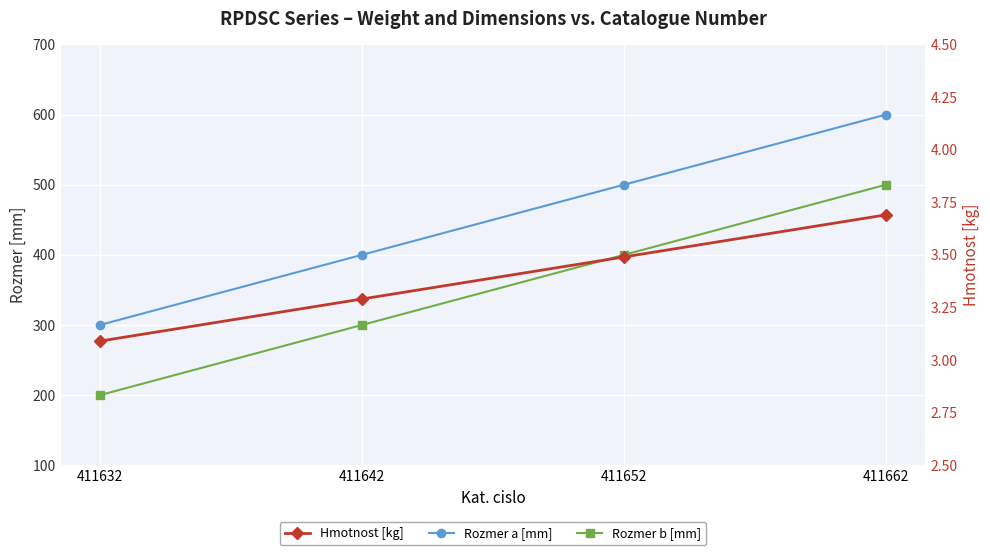

True or false: Rozmer b [mm] and Hmotnost [kg] cross at least once.

False